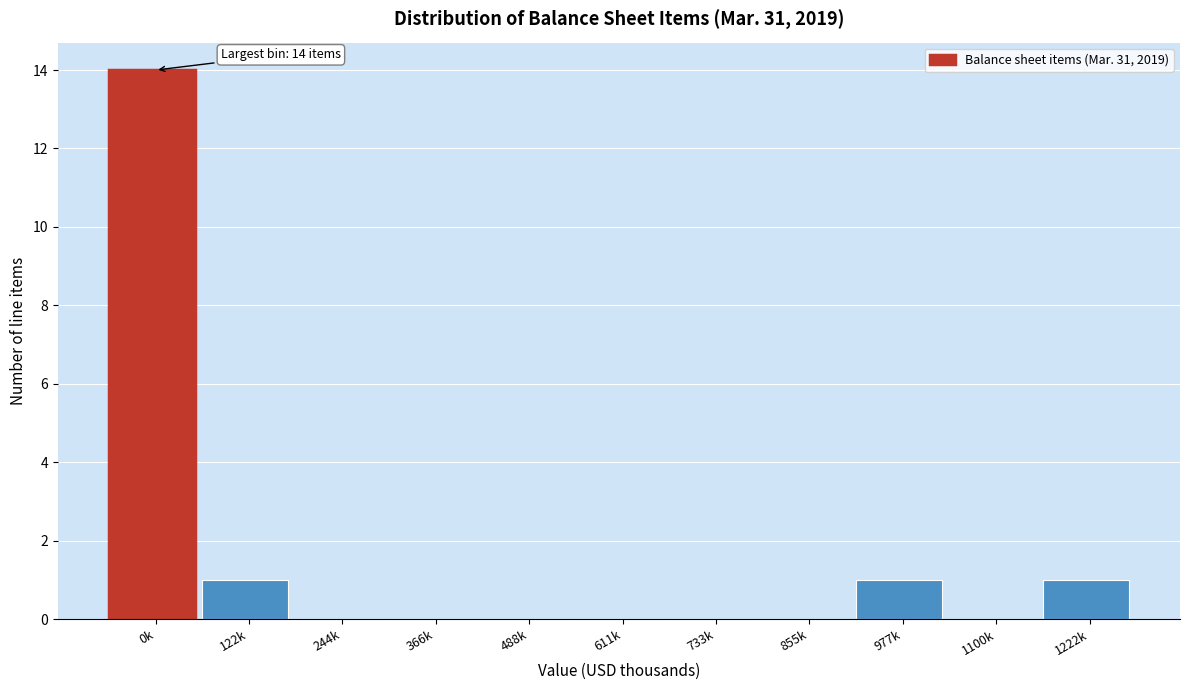

Reading left to right, extract all data points from this chart.

0k=14	122k=1	244k=0	366k=0	488k=0	611k=0	733k=0	855k=0	977k=1	1100k=0	1222k=1